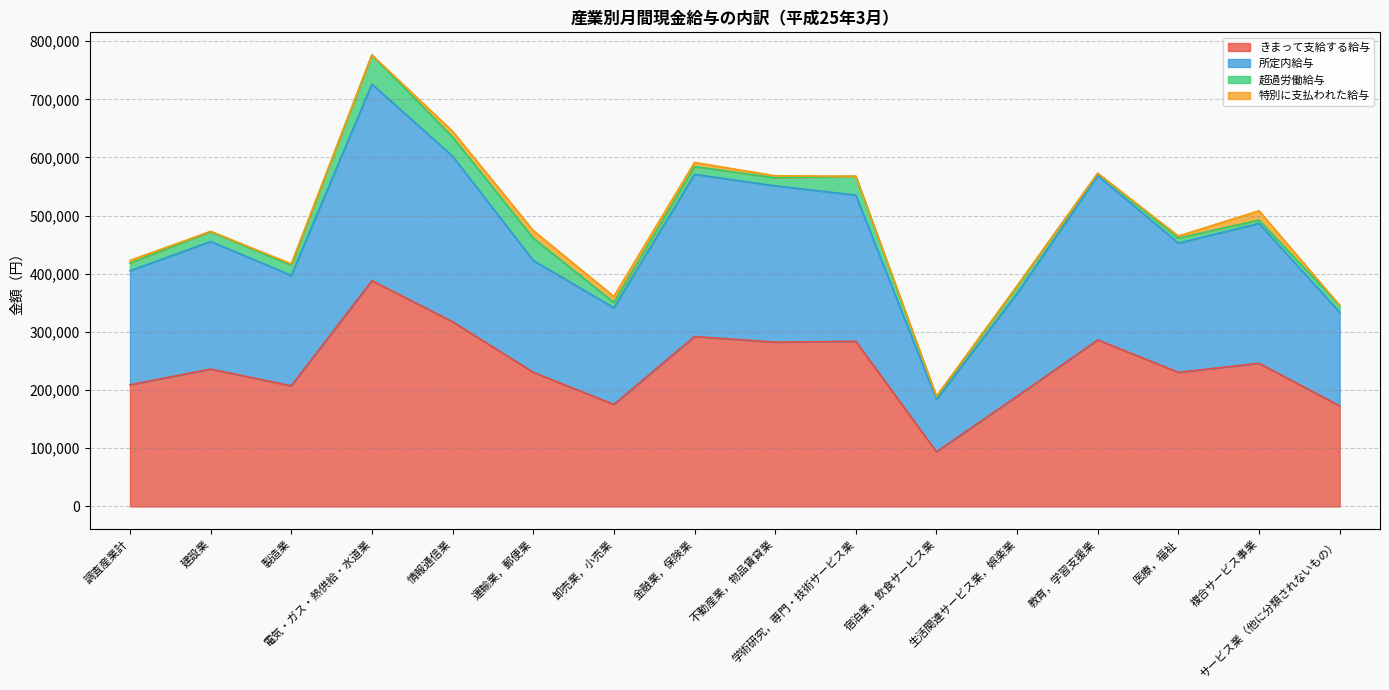

What is the maximum value for きまって支給する給与?

388178